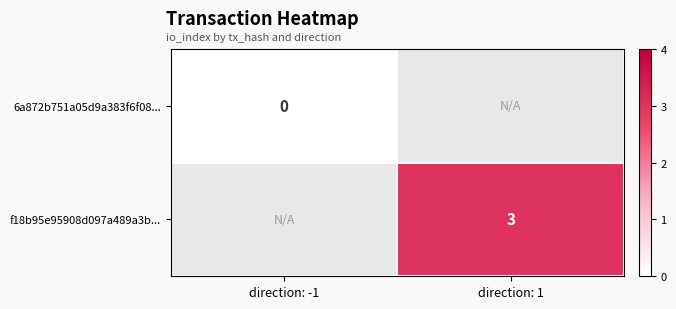

Count the number of categories in the chart.

2